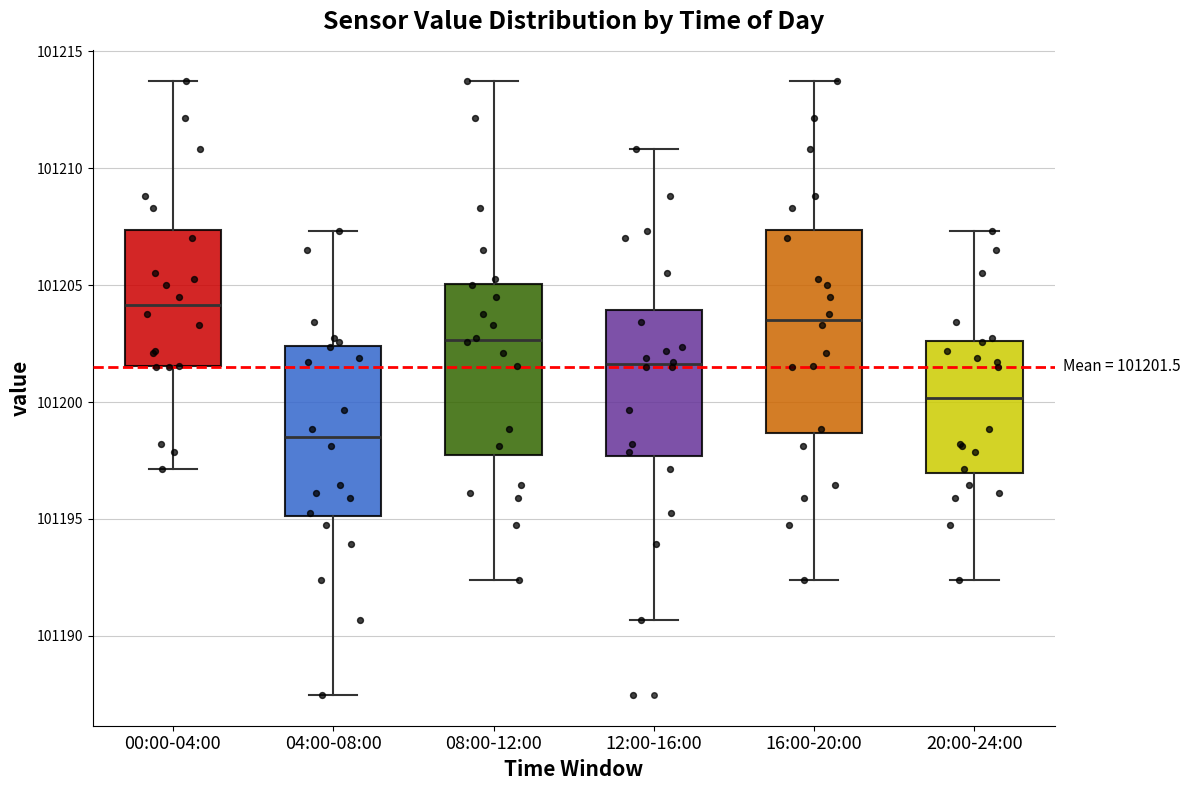

Which box is the tallest, from its lower edge to its upper edge?

16:00-20:00